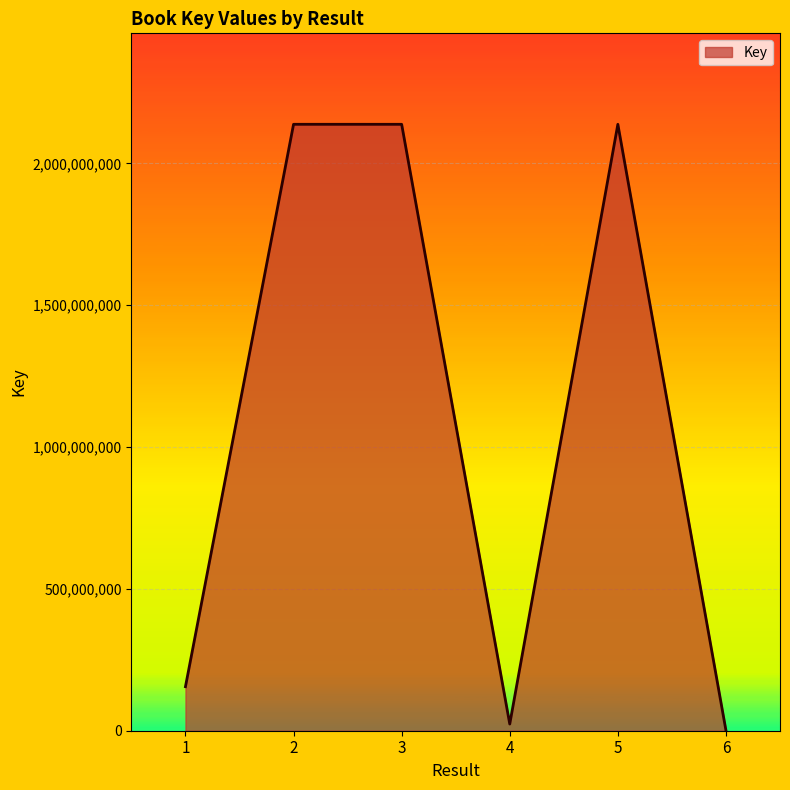

Does the chart display data point markers on the line(s)?

No